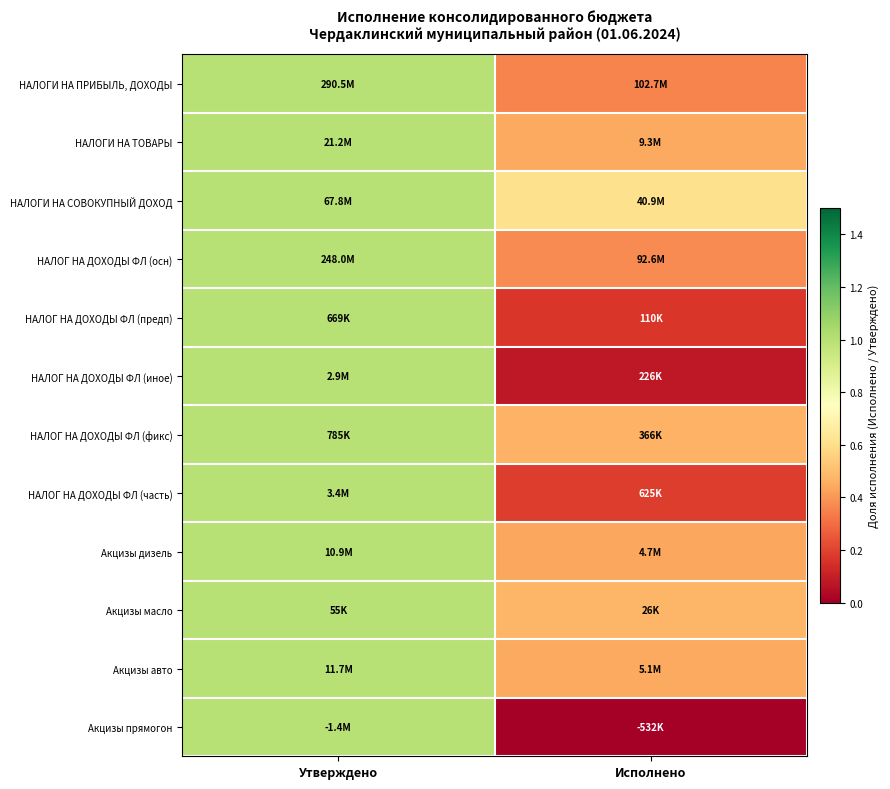

Count the number of categories in the chart.

2